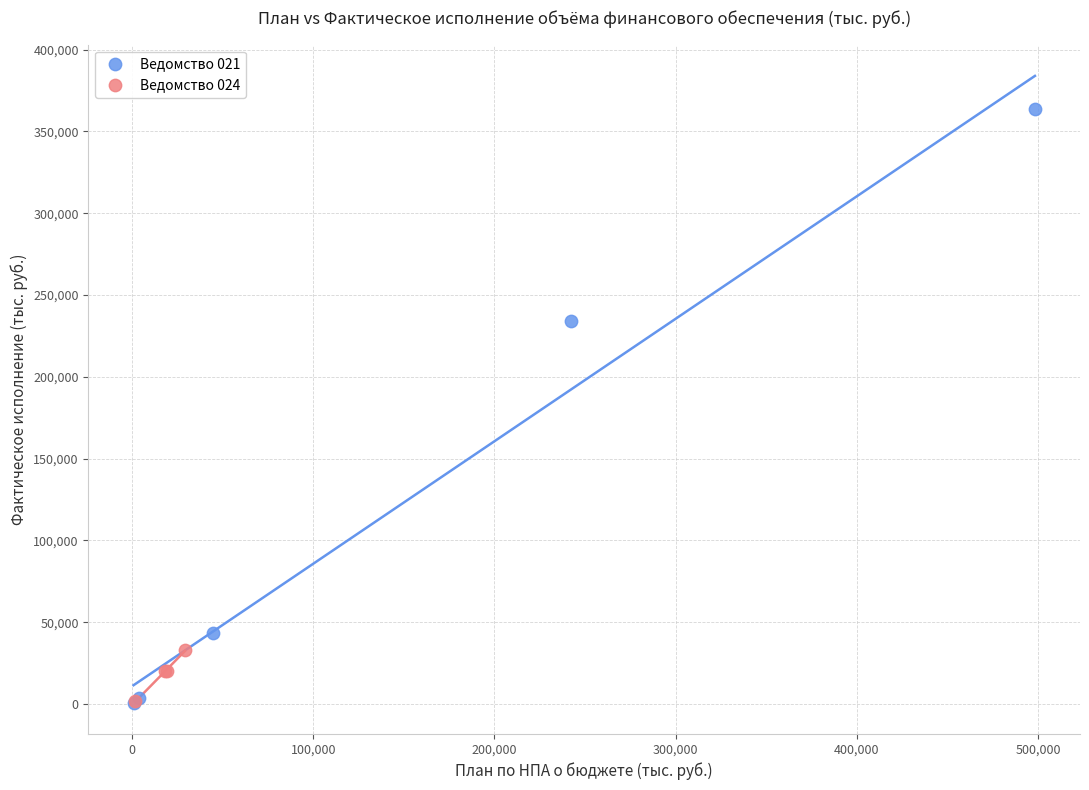

Which series has the largest Y range (max minus min)?

Ведомство 021